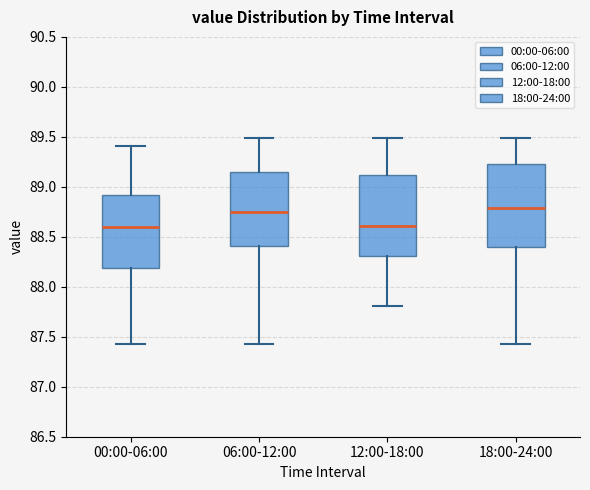

Where does the lower whisker of the box for 06:00-12:00 end on the y-axis? The values are not printed on the chart, so give them approximately, as read against the axis.

87.45